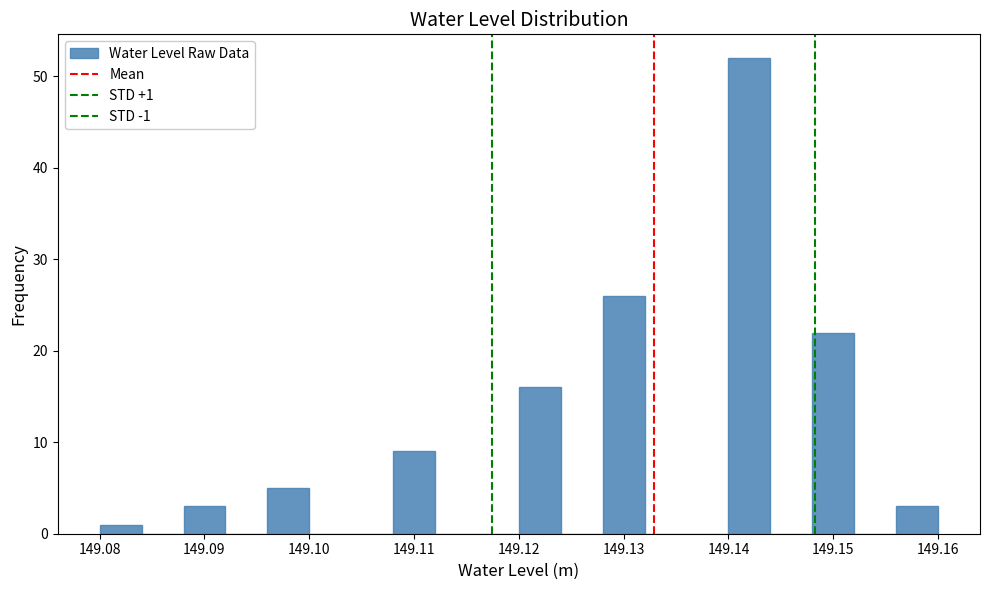

Which range on the x-axis has the tallest bar?

149.140 to 149.144